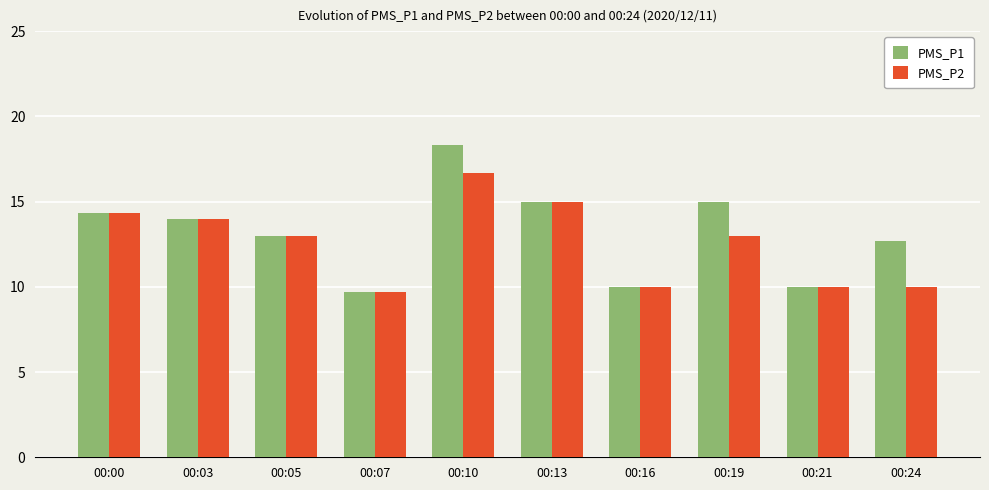

Which category has the lowest value in the PMS_P2 series?

00:07